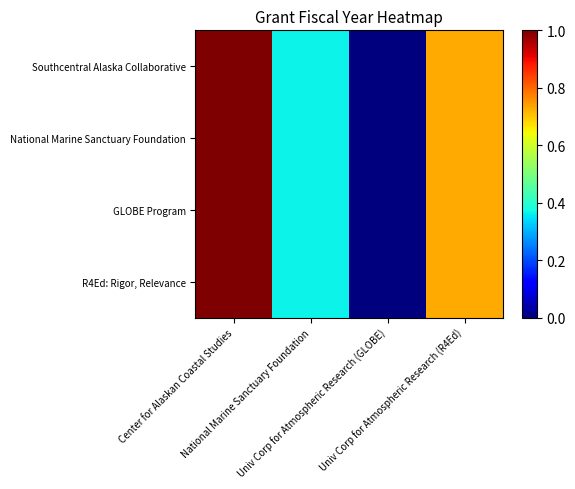

How many distinct data groups are displayed?

4